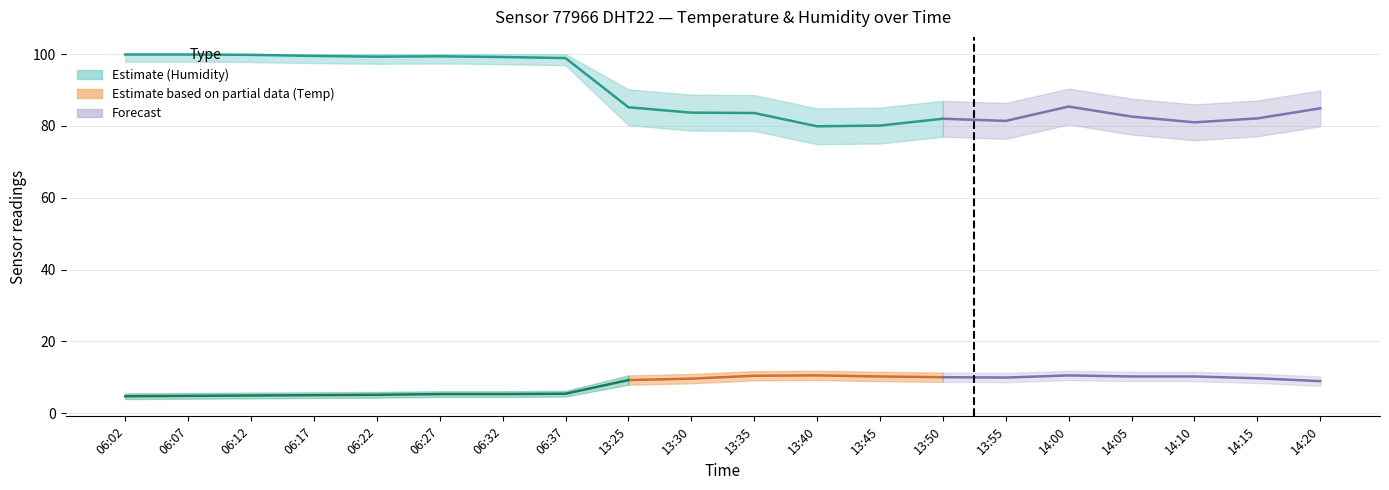

At which label does humidity first exceed 85?

06:02